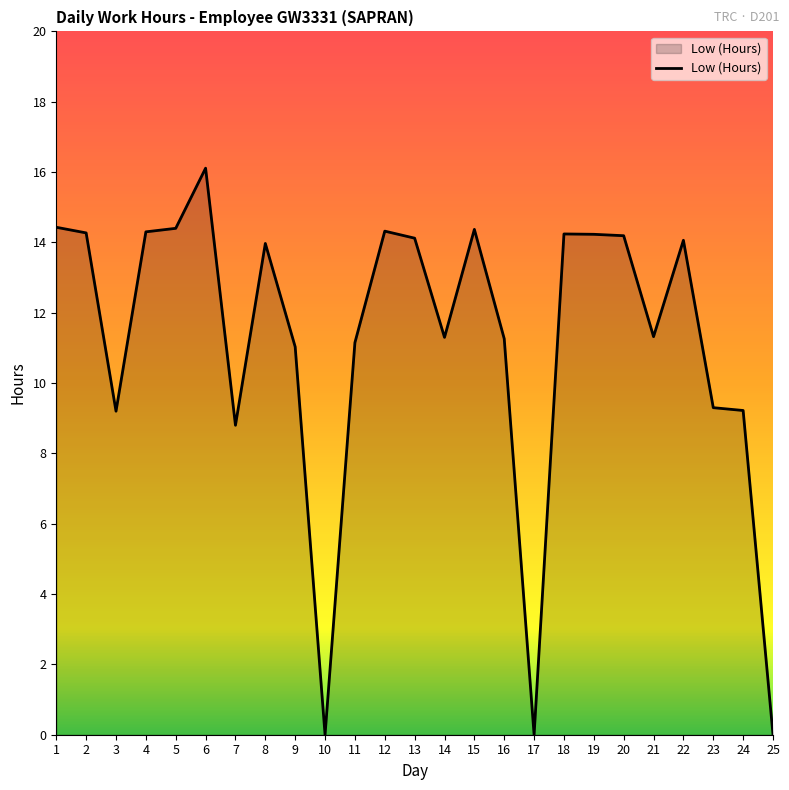

At which label does the data first exceed 13?

1